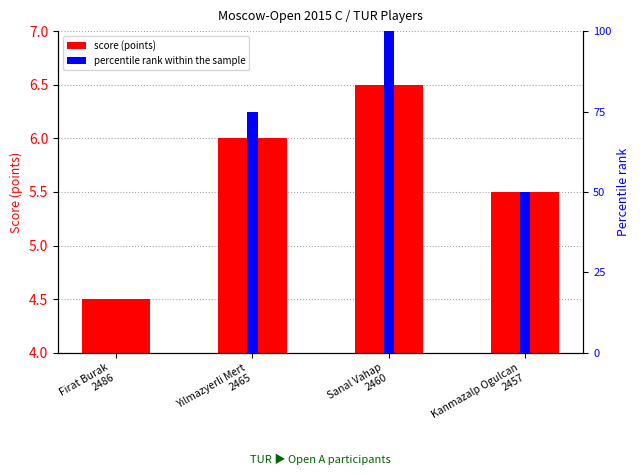

What is the average value of the percentile rank within the sample series?

56.2